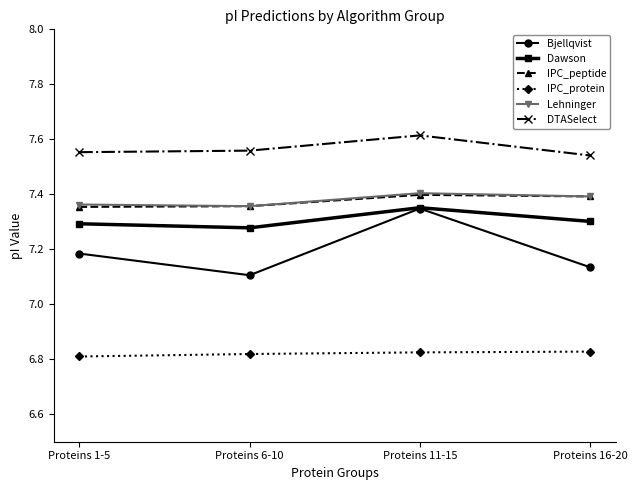

Count the Bjellqvist values in the range 7 to 8.

4